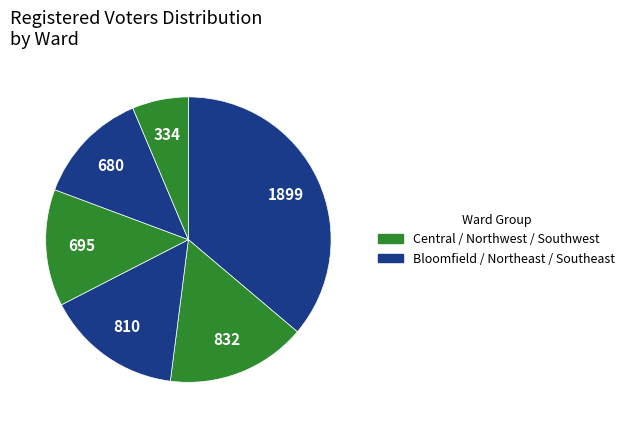

Which category has the biggest portion of the pie?

Bloomfield